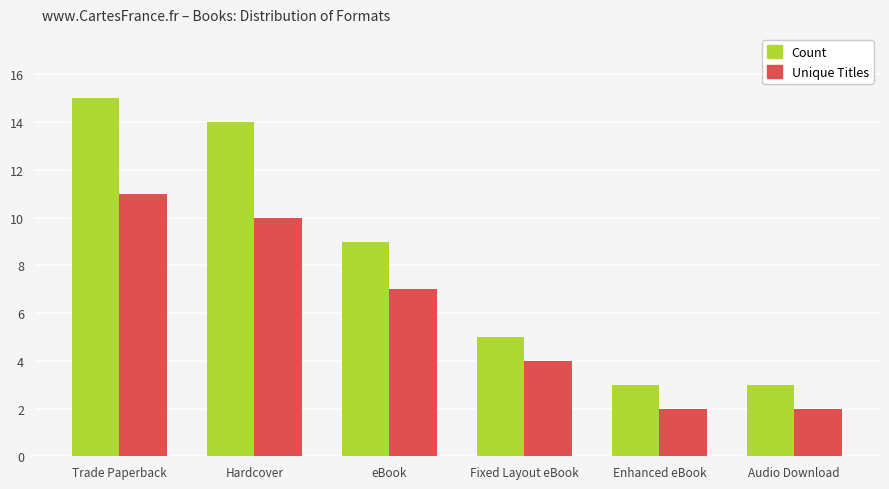

What is the label of the 6th bar from the left?

Audio Download